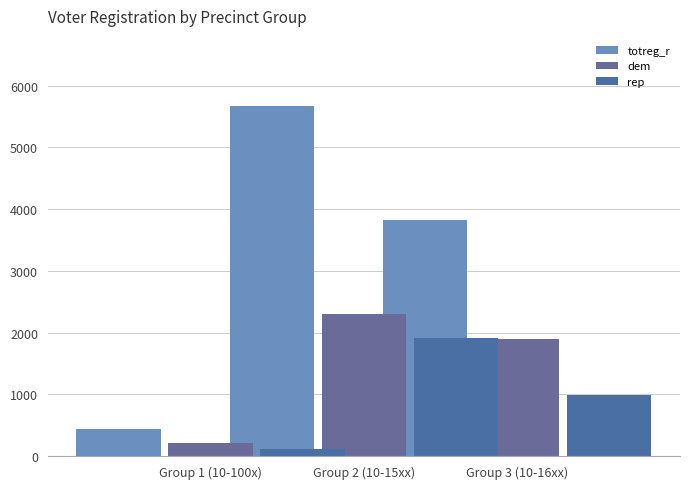

What is the maximum value for rep?

1915